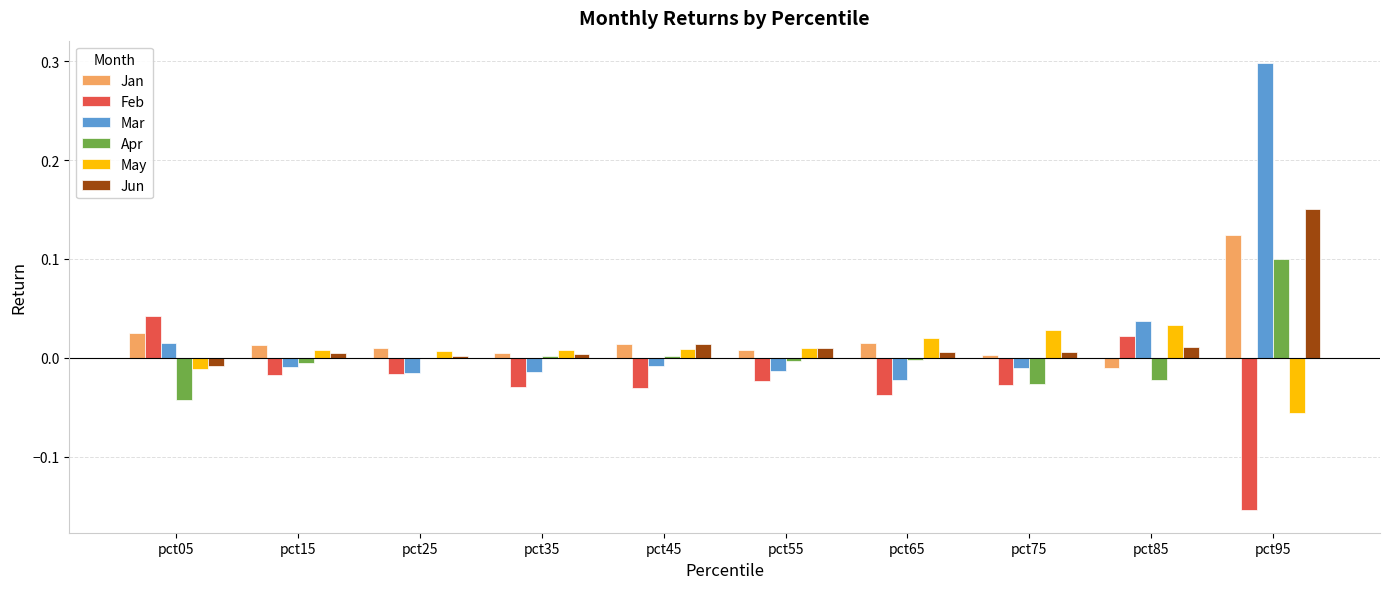

At which category is the sum across all series the highest?

pct95